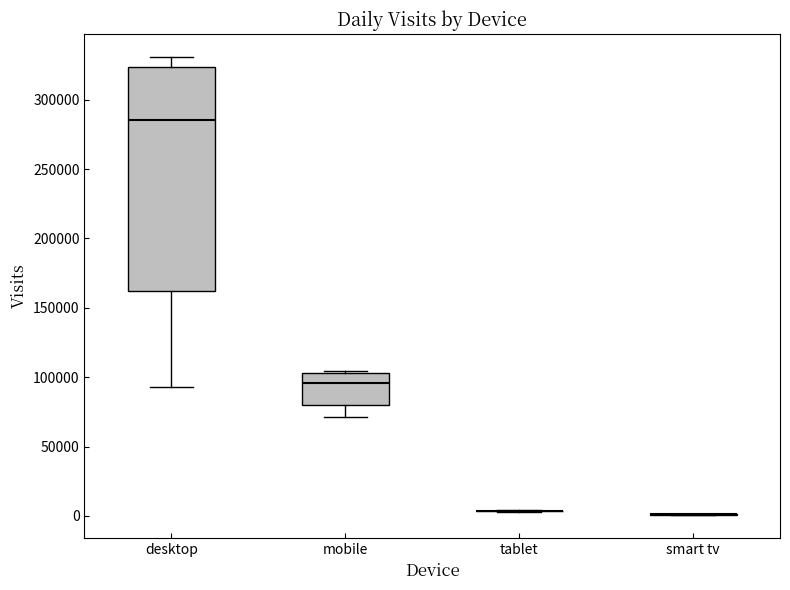

Comparing the boxes themselves (not the whiskers), which one is the tallest?

desktop